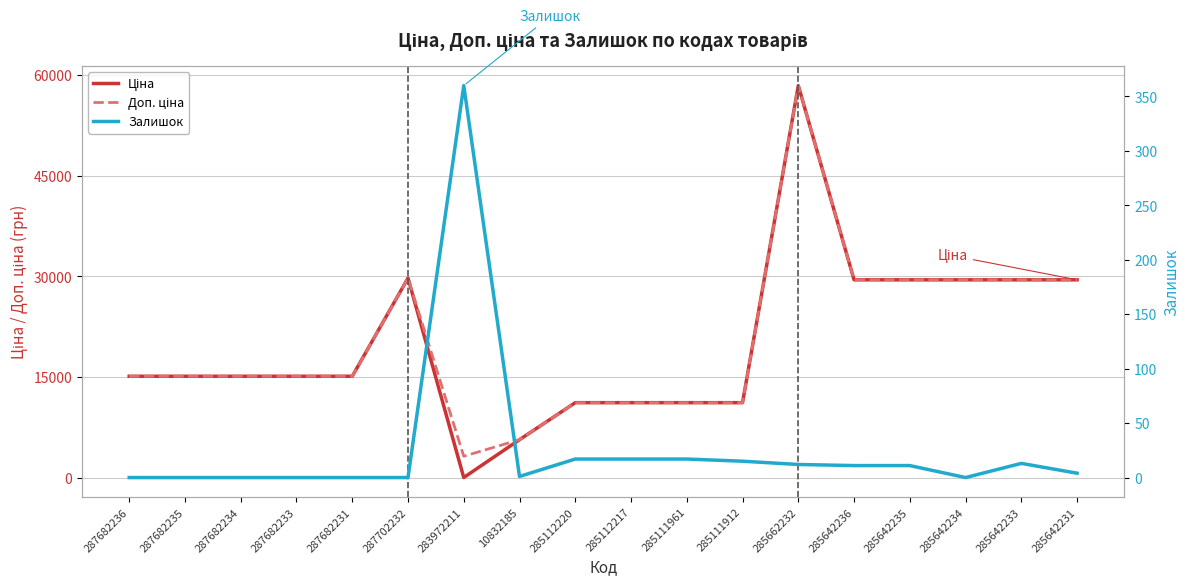

Where is the first local maximum for Ціна?

287702232